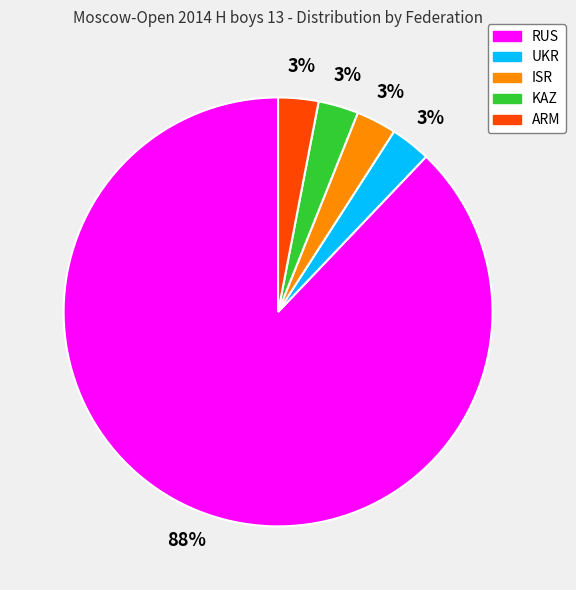

To the nearest percent, what is the combined percentage of KAZ and ARM?

6%